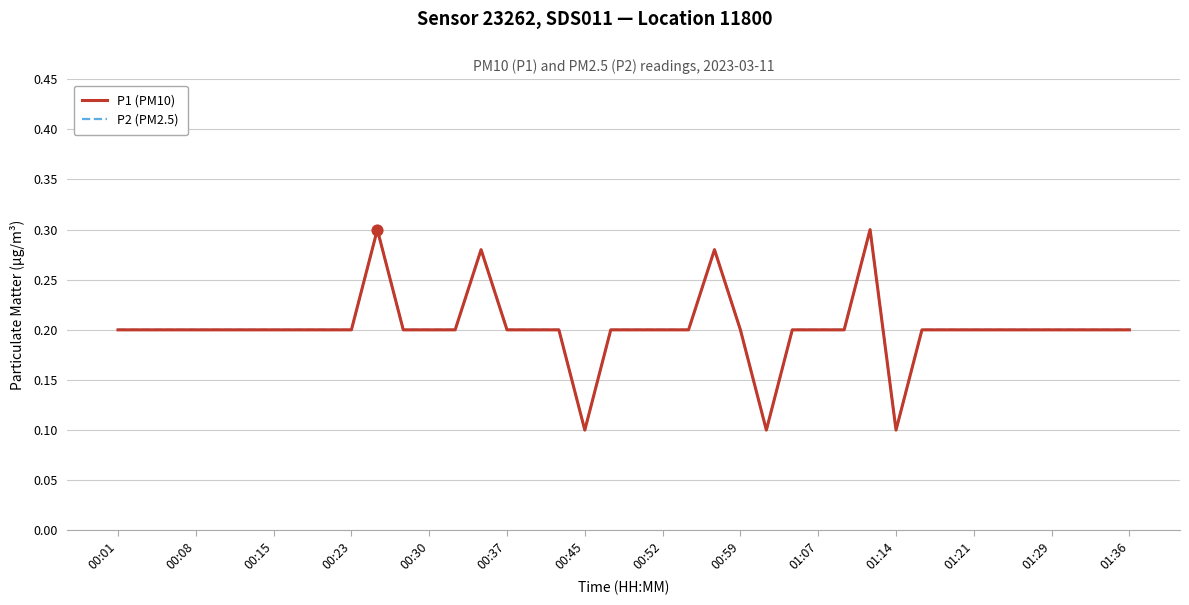

Is this an area chart (filled region under the line)?

No